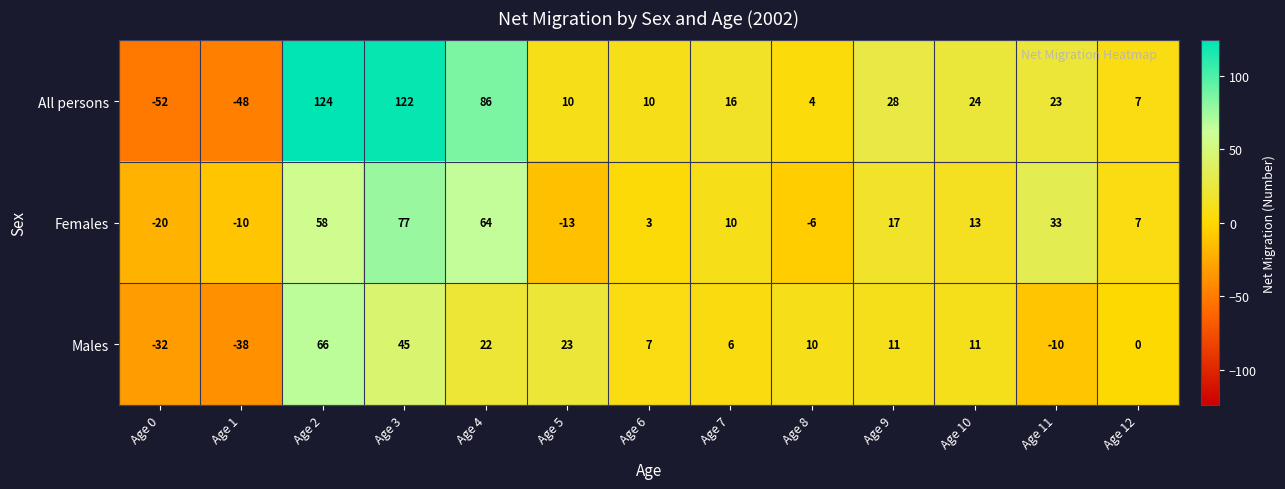

Rank the series by their maximum value, from highest to lowest.

All persons, Females, Males